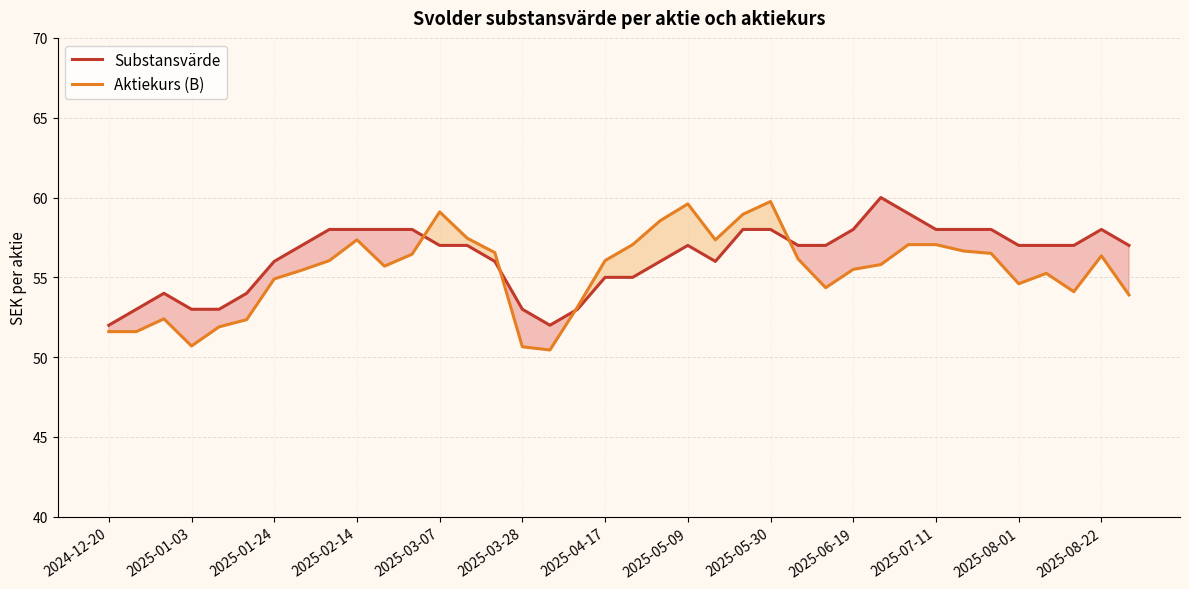

How many Substansvärde values are between 55 and 58?

27